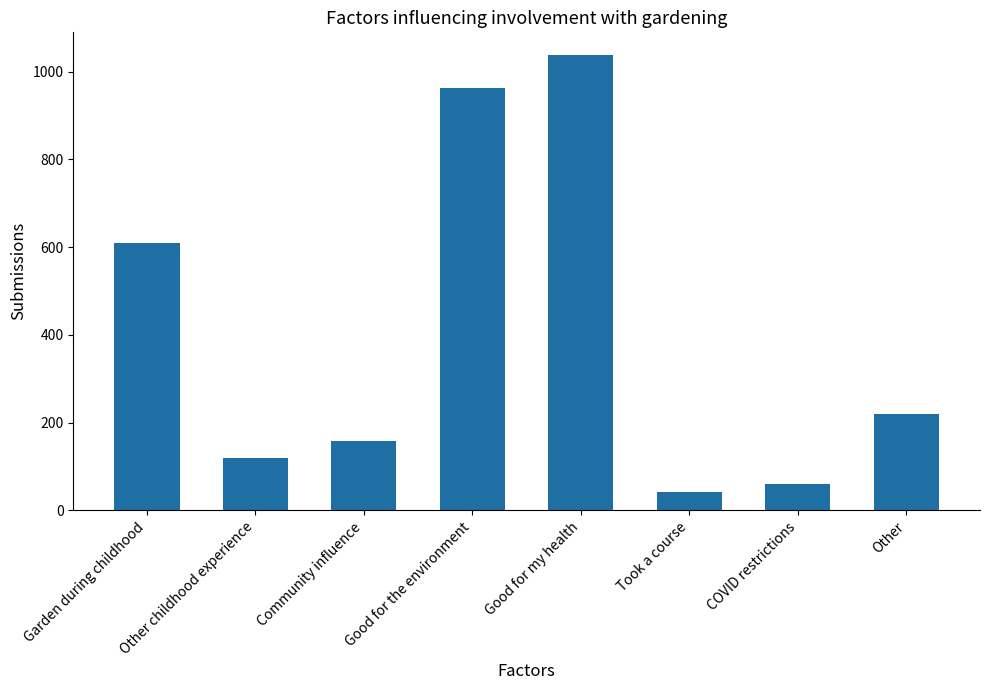

At which category does the chart reach its peak across all series?

Good for my health